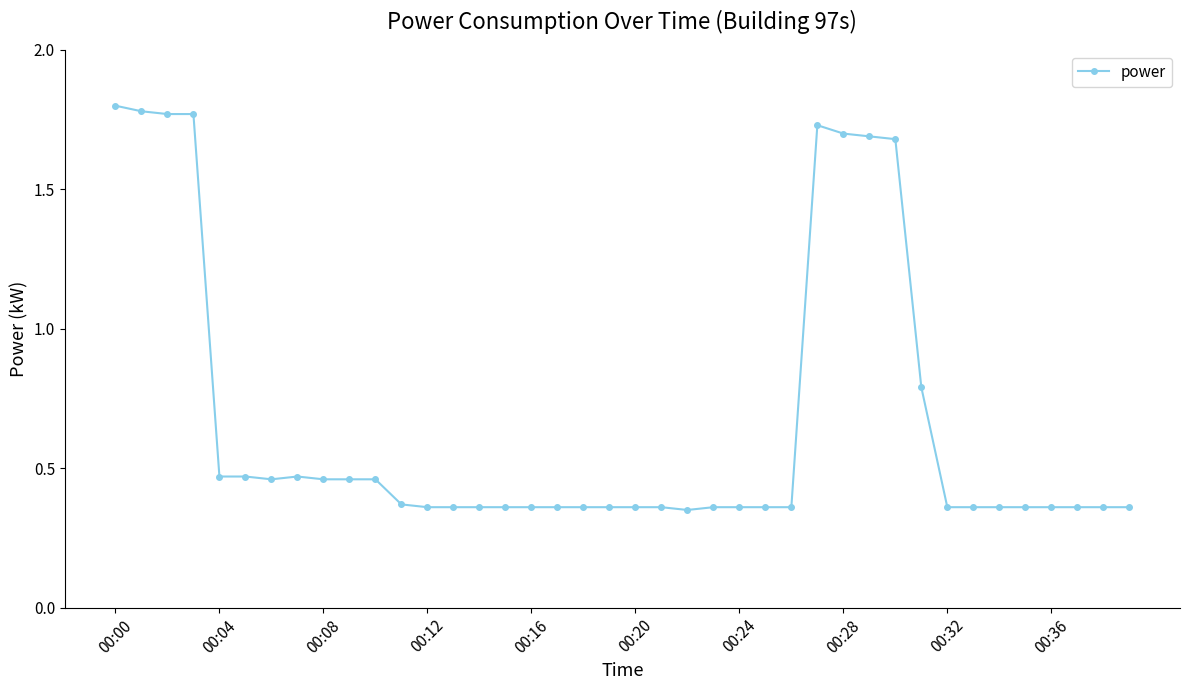

How many values are between 0 and 1?

32